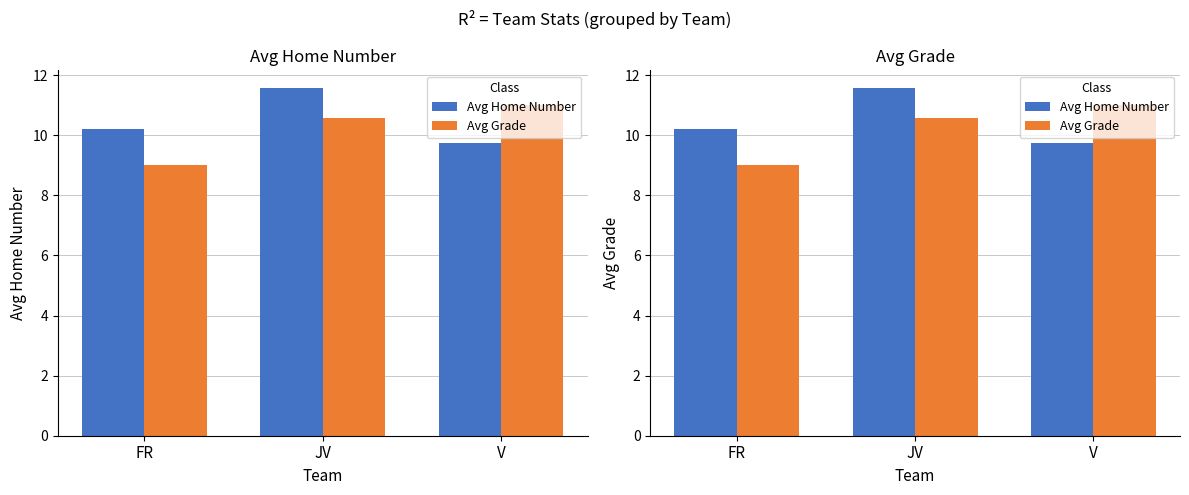

At which category does the chart reach its minimum across all series?

FR